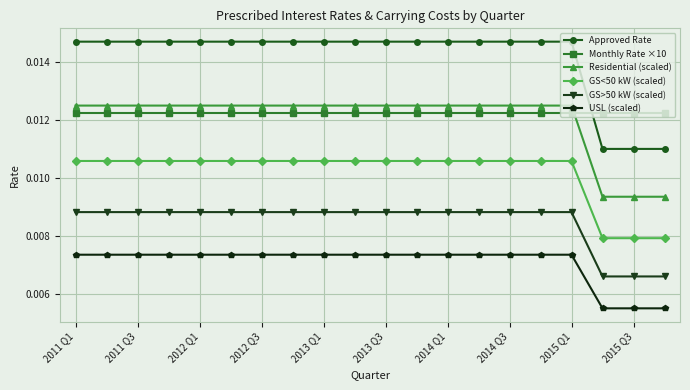

What are all the series names shown in the legend?

Approved Rate, Monthly Rate ×10, Residential (scaled), GS<50 kW (scaled), GS>50 kW (scaled), USL (scaled)